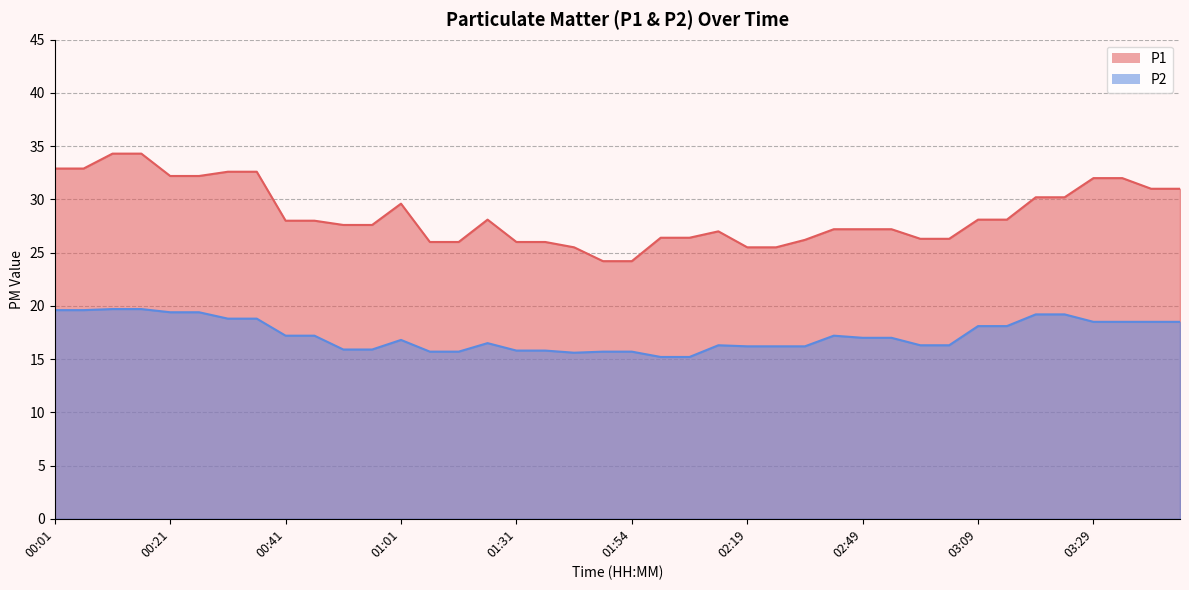

What is the sum of the P2 values at 03:24 and 01:31?

35.0